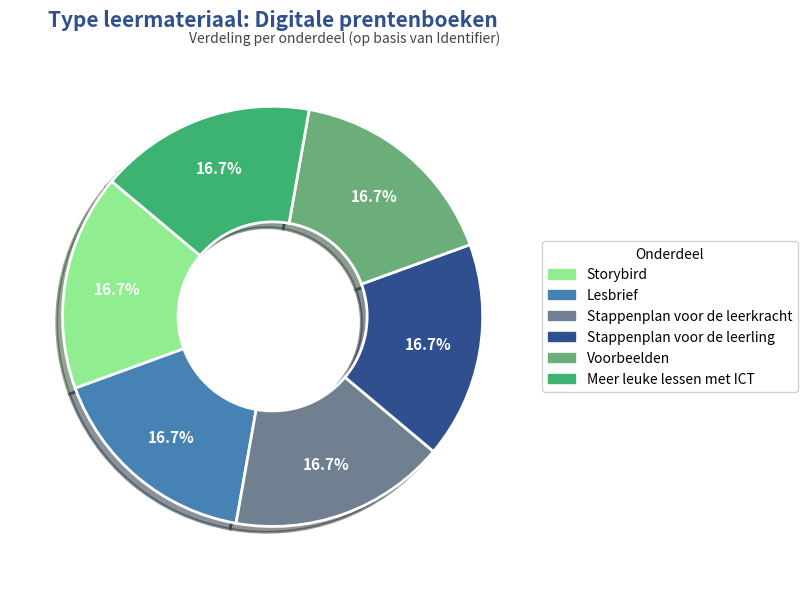

Do Meer leuke lessen met ICT and Stappenplan voor de leerkracht together represent more than half of the pie?

No